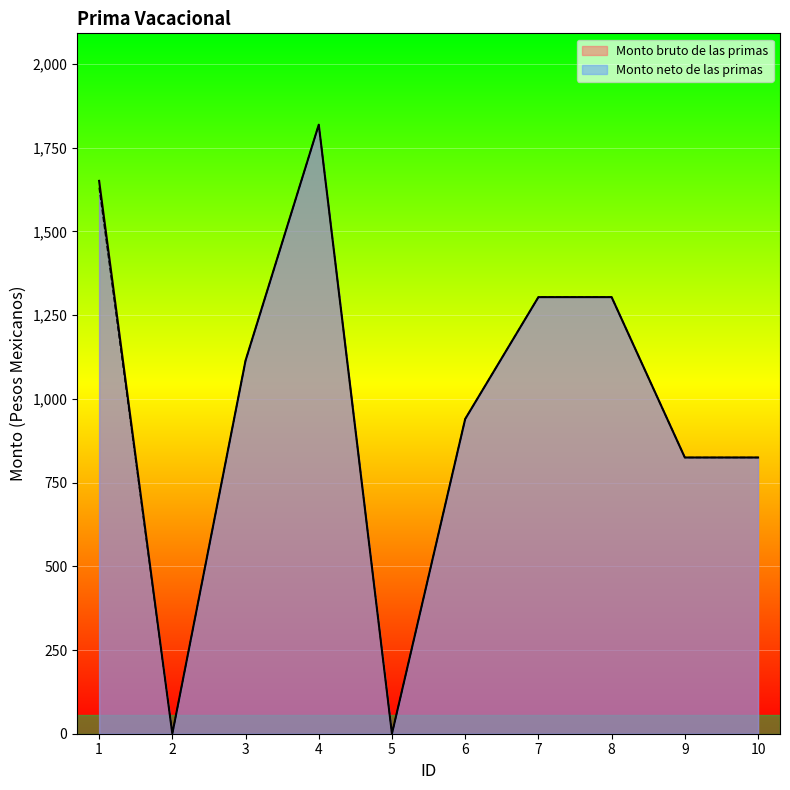

True or false: Monto bruto de las primas has more than 1 interior local peaks.

False